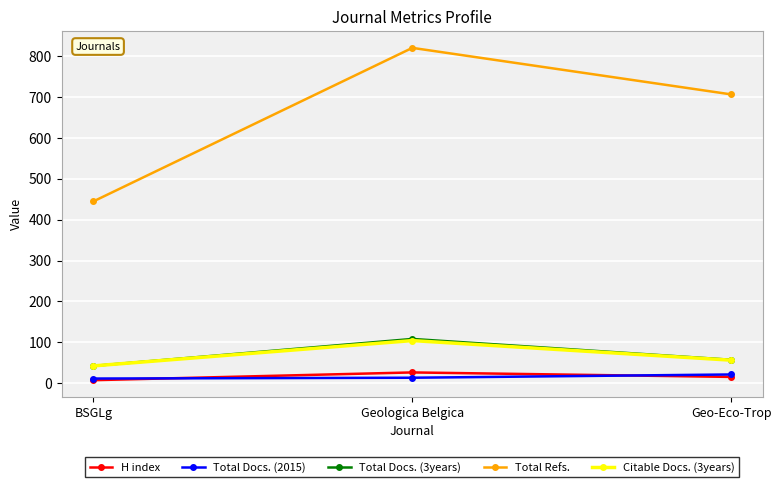

The Total Docs. (3years) series shows 108 at Geologica Belgica. True or false?

True